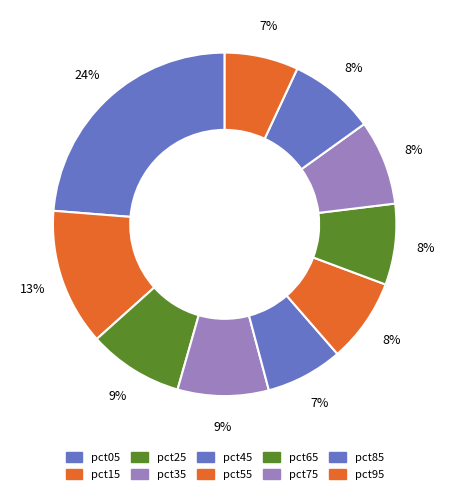

True or false: pct05 accounts for 37% of the total.

False